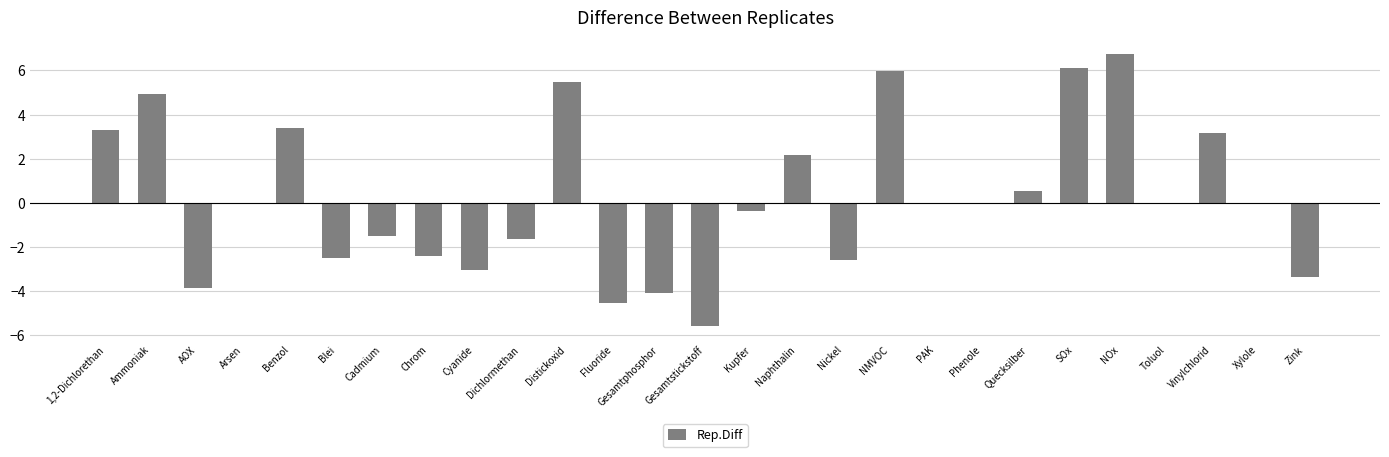

What is the greatest value displayed?

6.8